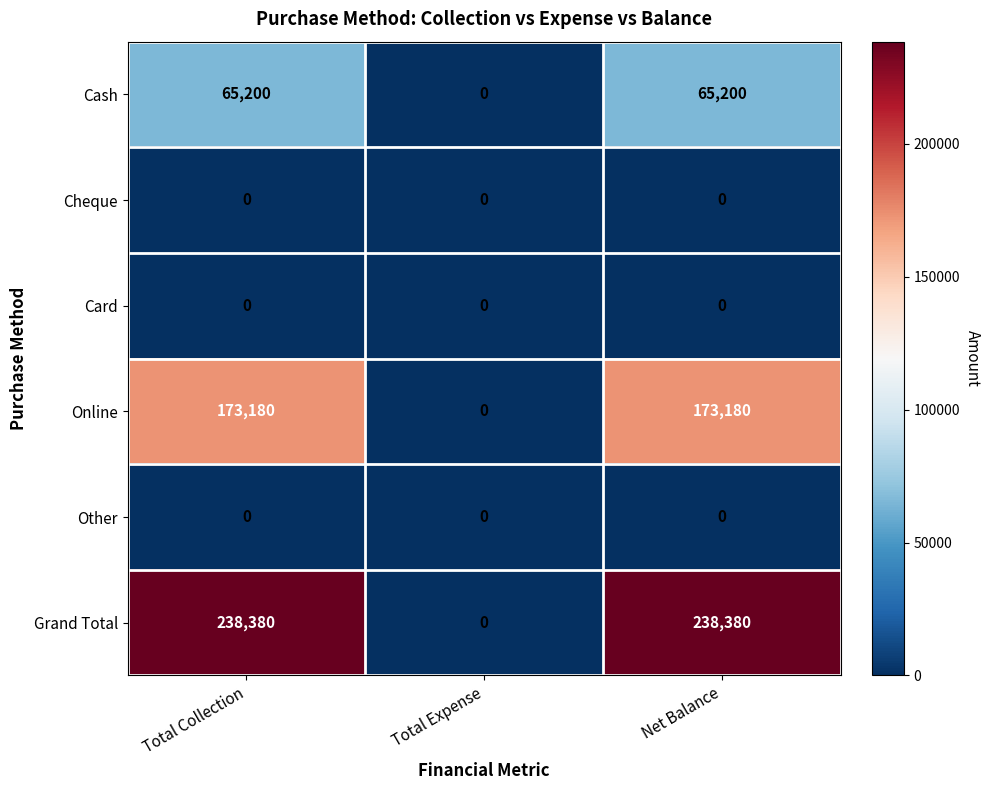

Reading right to left, list all the values displayed in this chart.

Cash: Net Balance=65200	Total Expense=0	Total Collection=65200
Cheque: Net Balance=0	Total Expense=0	Total Collection=0
Card: Net Balance=0	Total Expense=0	Total Collection=0
Online: Net Balance=173180	Total Expense=0	Total Collection=173180
Other: Net Balance=0	Total Expense=0	Total Collection=0
Grand Total: Net Balance=238380	Total Expense=0	Total Collection=238380